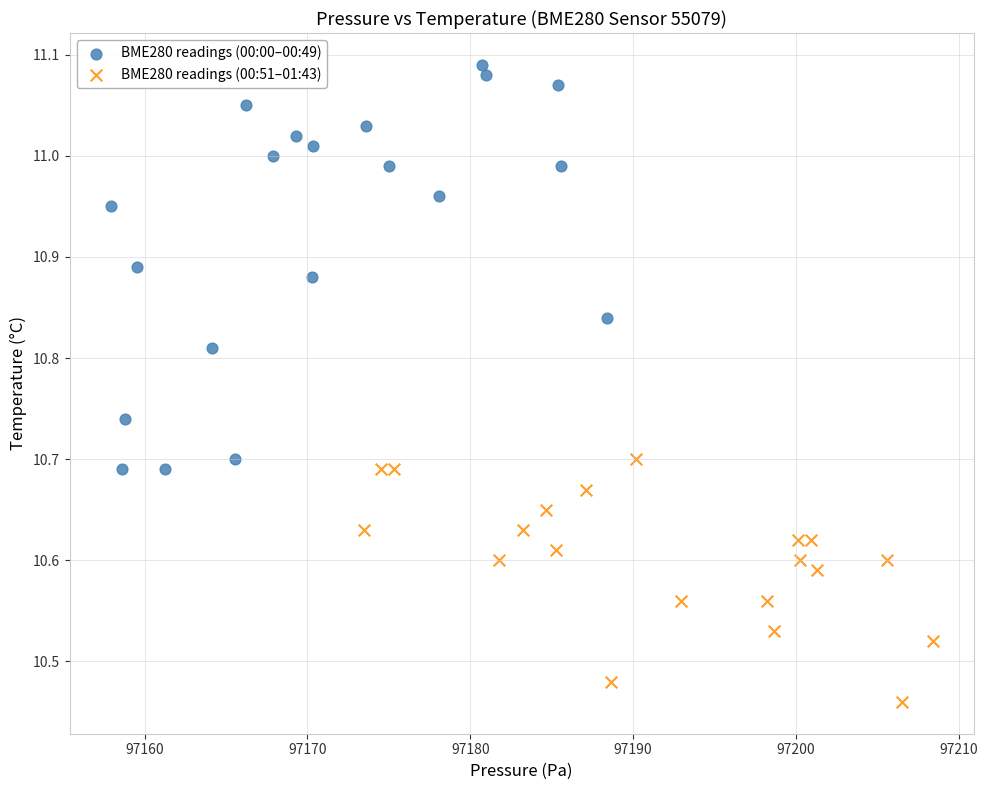

Which series contains the highest Y value?

BME280 readings (00:00–00:49)